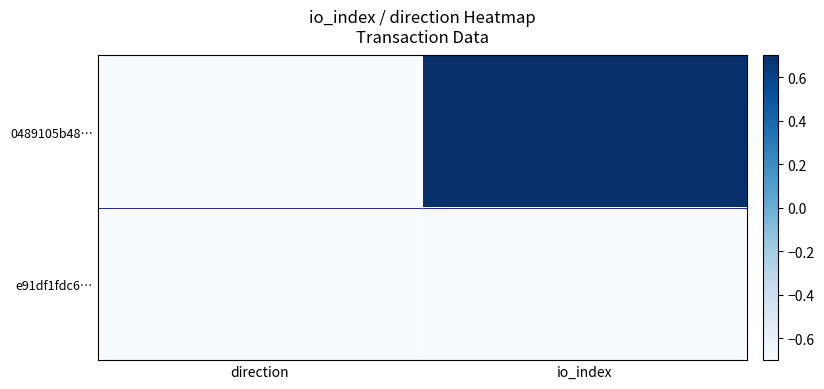

Rank the series by their maximum value, from highest to lowest.

0489105b48…, e91df1fdc6…